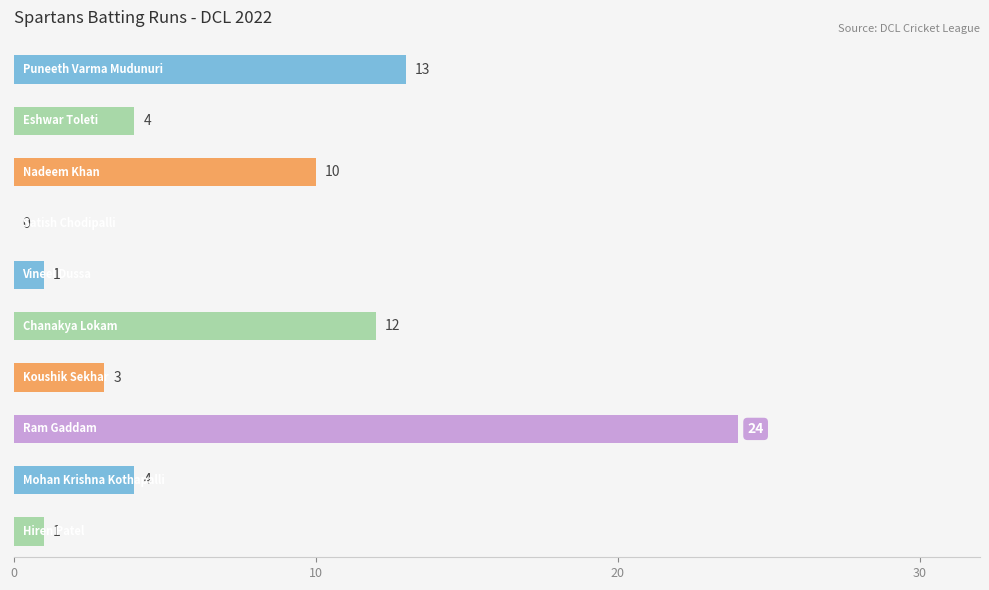

What is the greatest value displayed?

24